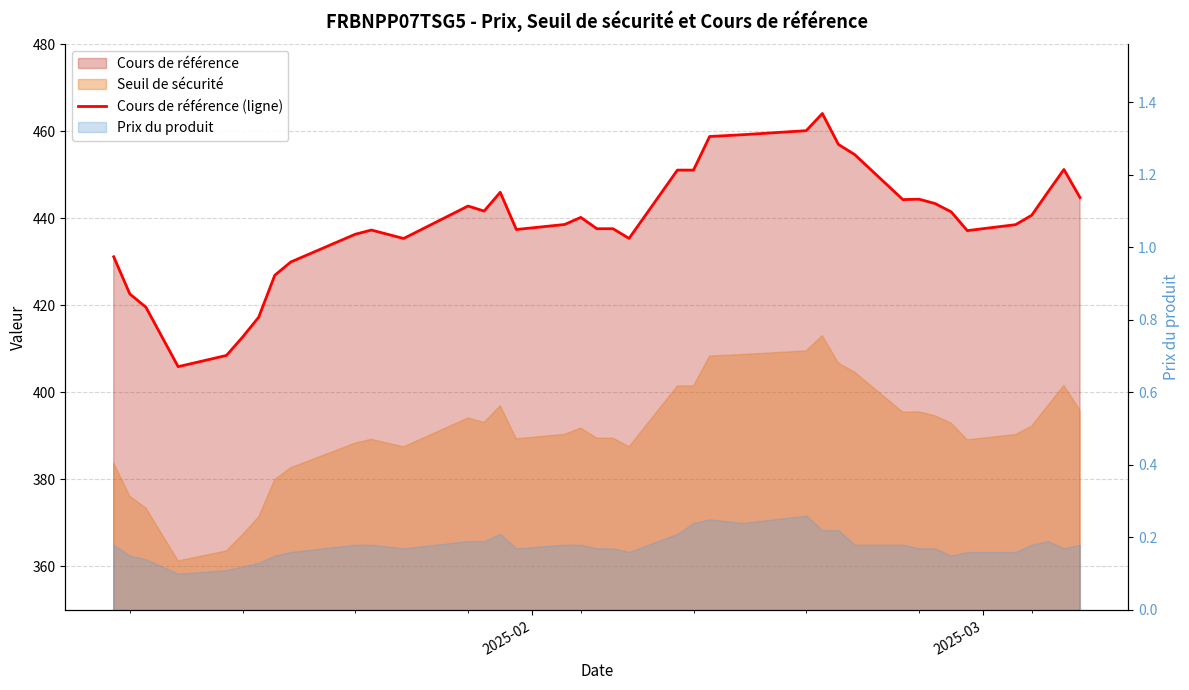

True or false: the data shows 202.7 at 16.

False